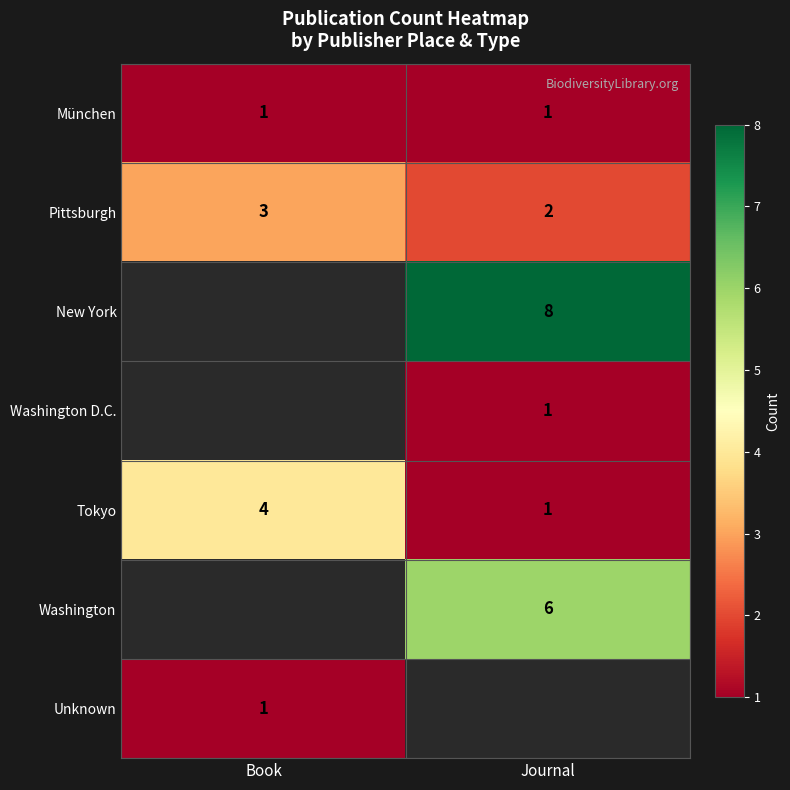

Rank the categories by Pittsburgh value from lowest to highest.

Journal, Book